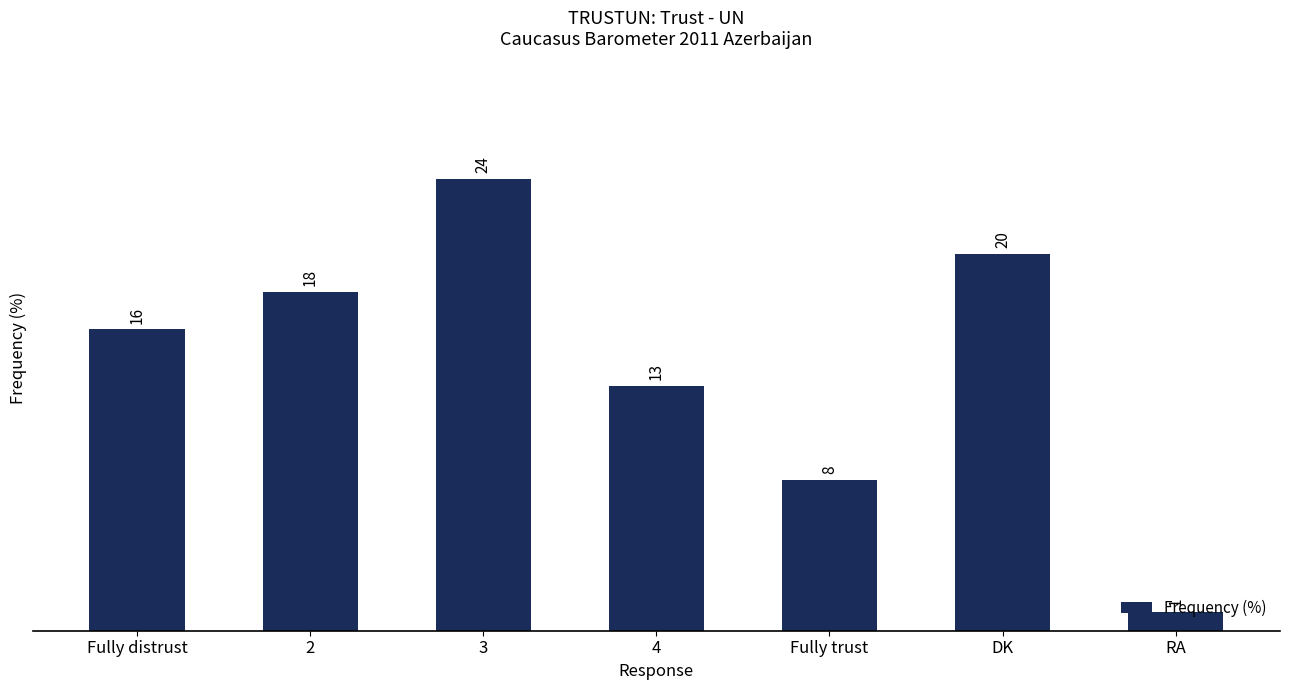

How many bars are there in total?

7